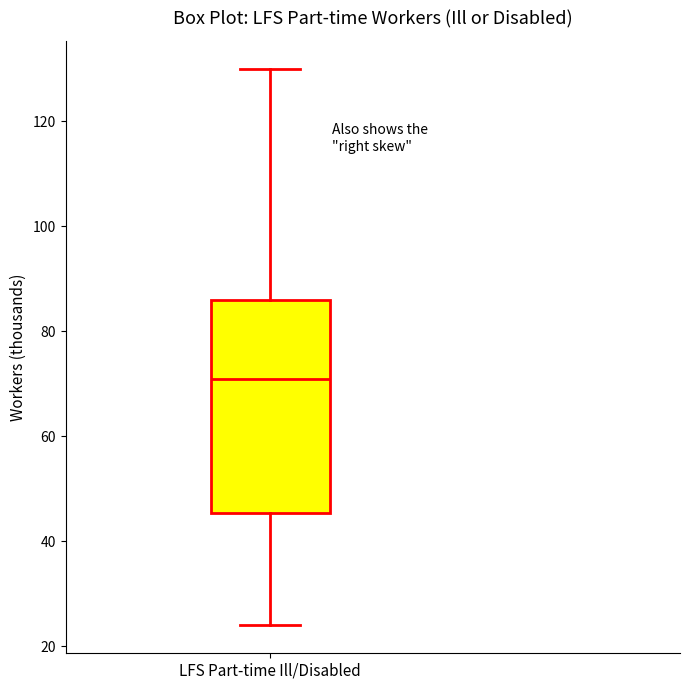

Transcribe this box plot: give where the median line is, the range the box spans, and where the two whiskers end, as read against the y-axis. The values are not printed on the chart, so give them approximately, as read against the axis.

median 72, box 46 to 86, whiskers 24 to 130